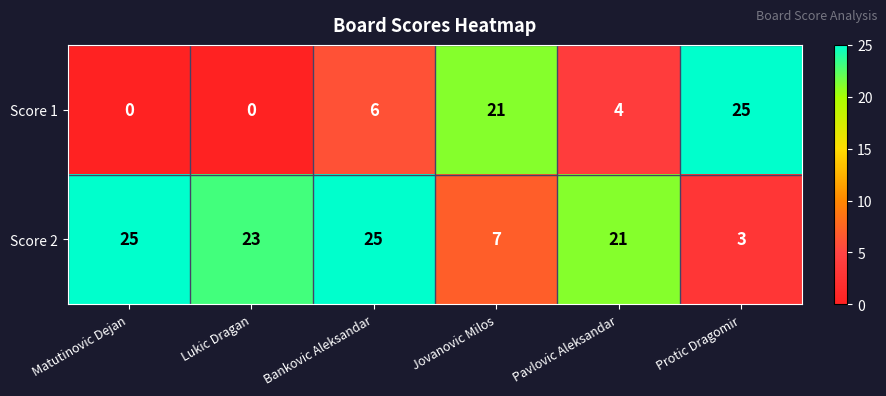

What is the difference between the highest and lowest values at Matutinovic Dejan?

25